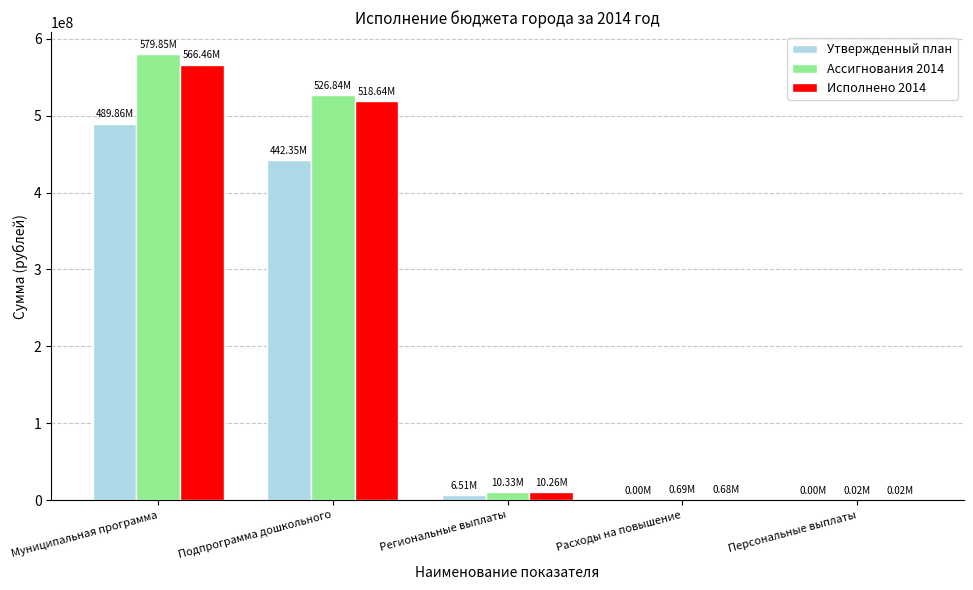

Where is Утвержденный план nearest to the value 244930500?

Подпрограмма дошкольного